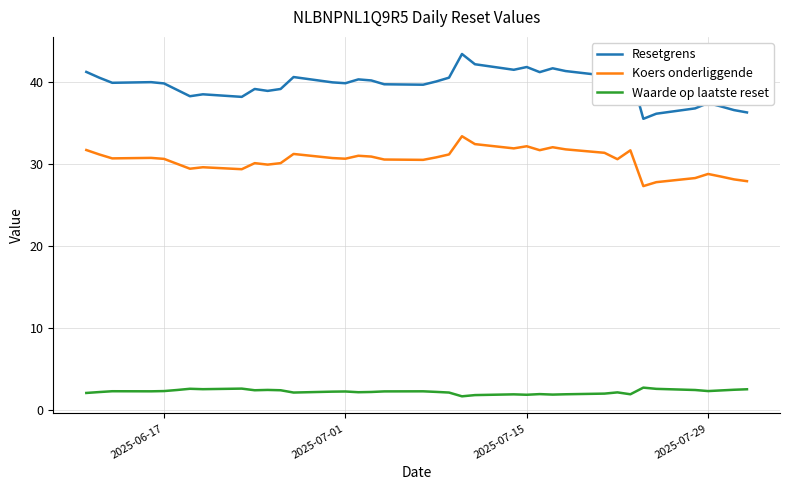

Rank the series by their maximum value, from lowest to highest.

Waarde op laatste reset, Koers onderliggende, Resetgrens